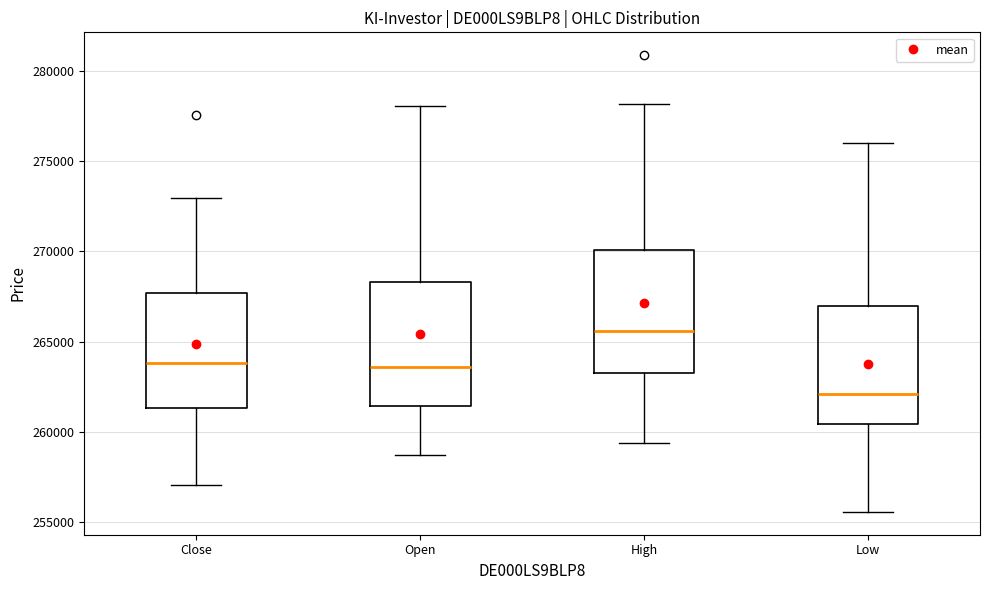

Which box has the highest median line?

High